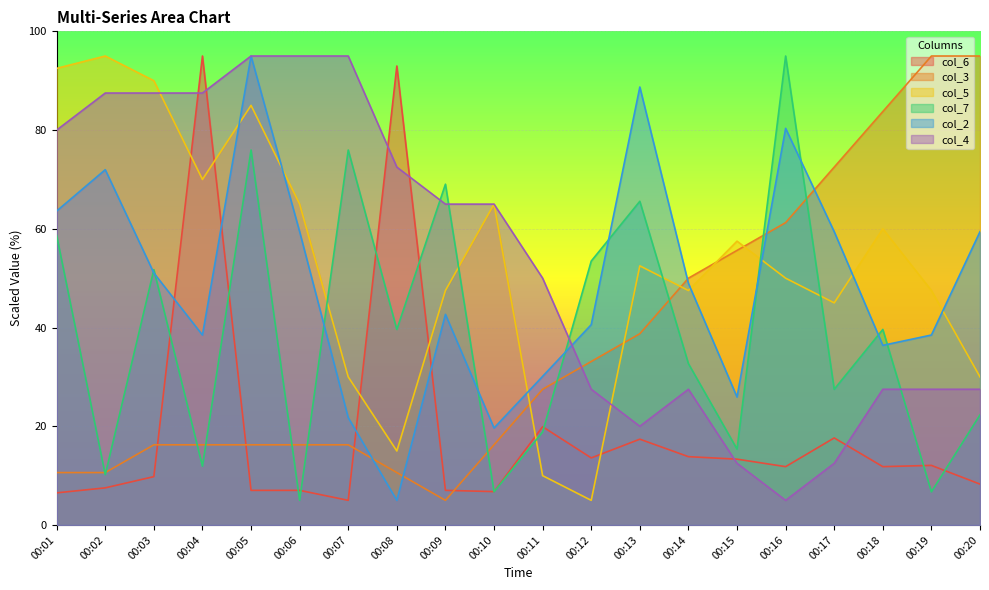

Where does the col_4 series first go above 65?

00:01